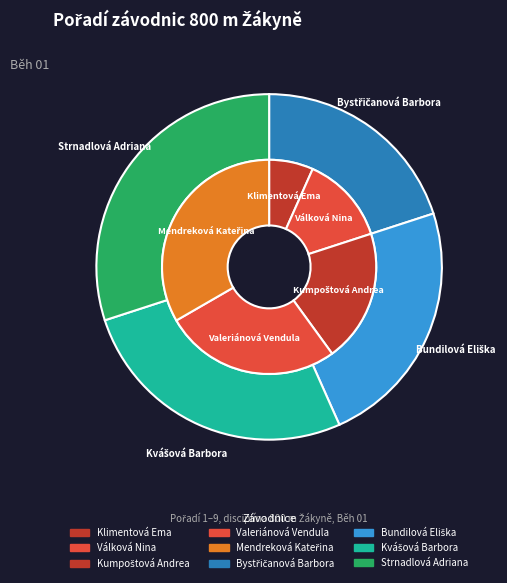

How much of the chart is everything except Kumpoštová Andrea?

93.3%